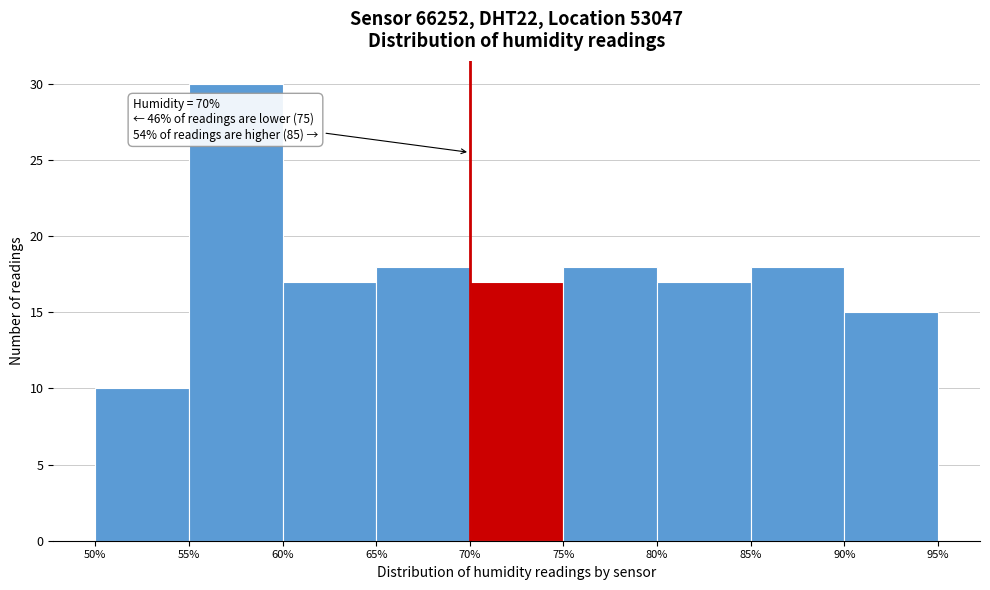

Over which range of the x-axis is the bar tallest?

55% to 60%